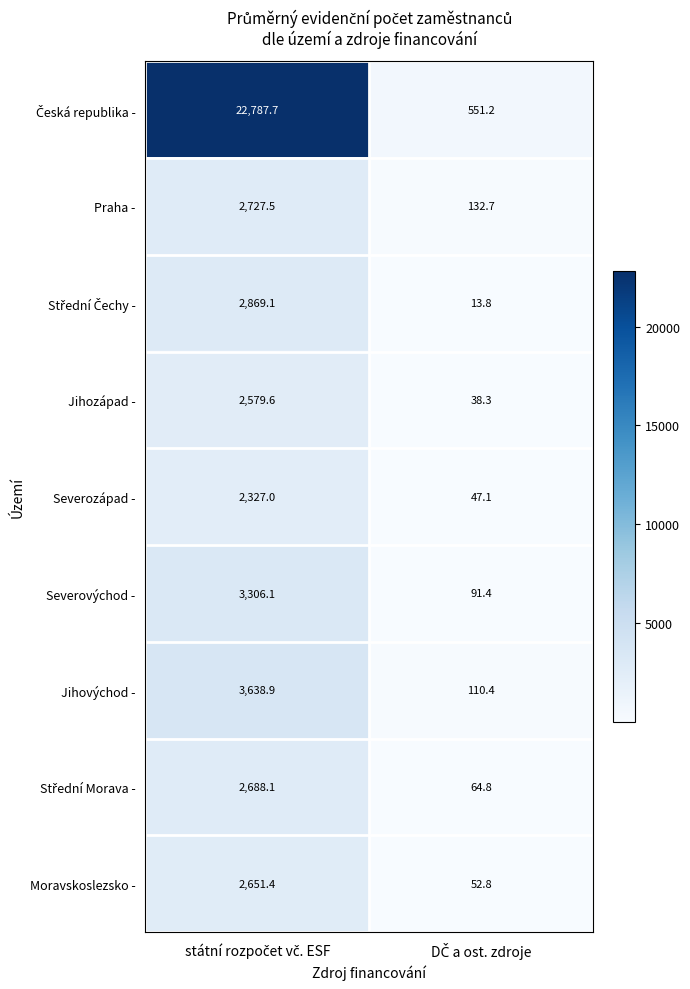

What is the difference between the maximum and minimum values in the Severozápad - series?

2279.9